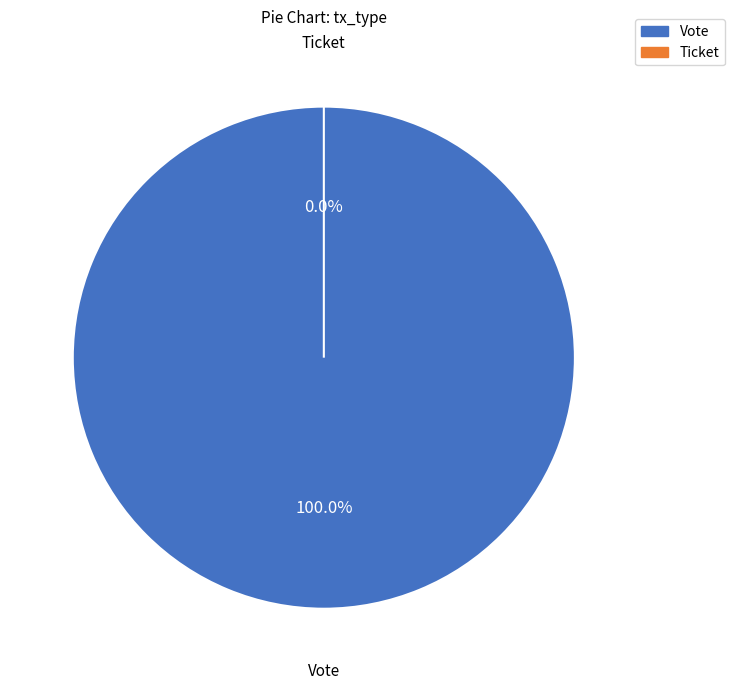

How many segments does this pie chart have?

2